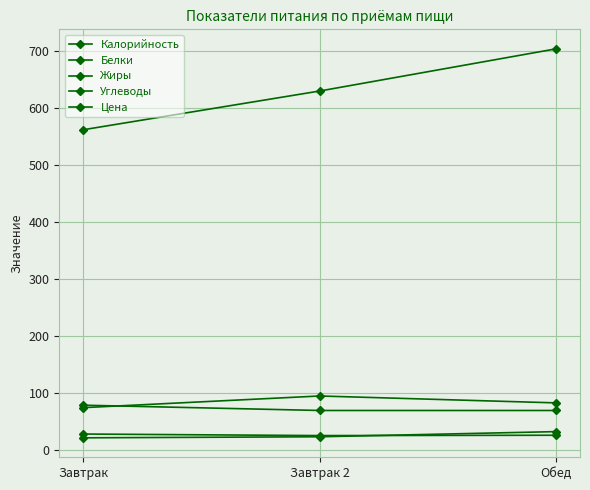

How many categories are shown in the chart?

3